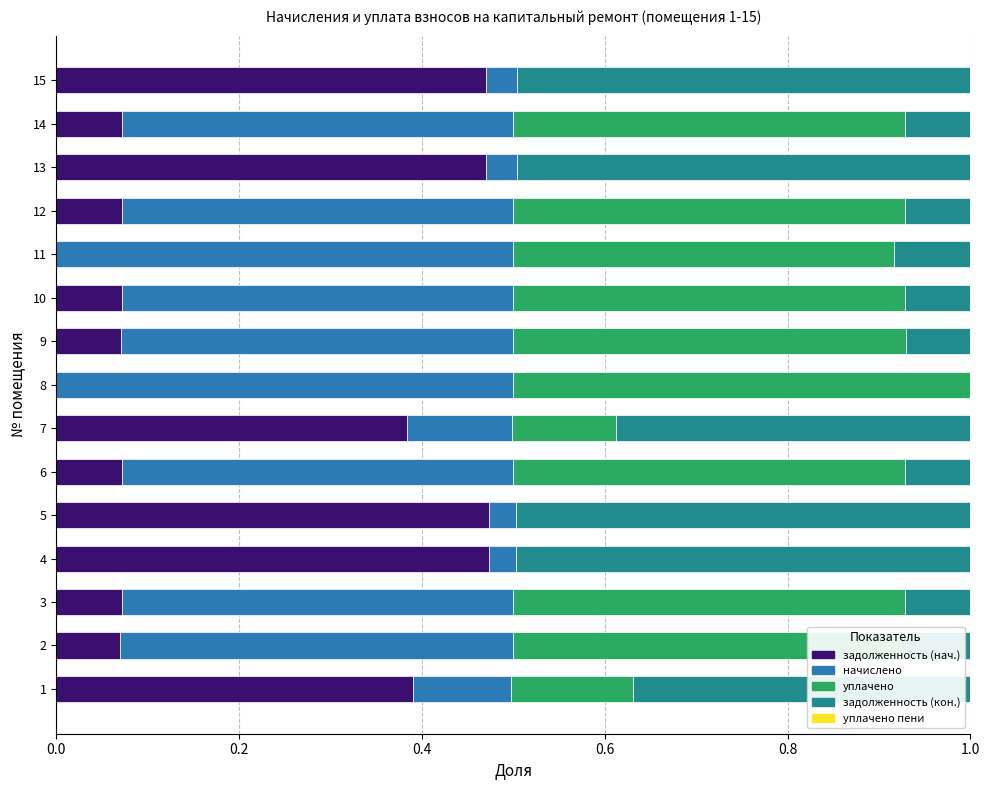

What is the total value across all series at 12?

1.0